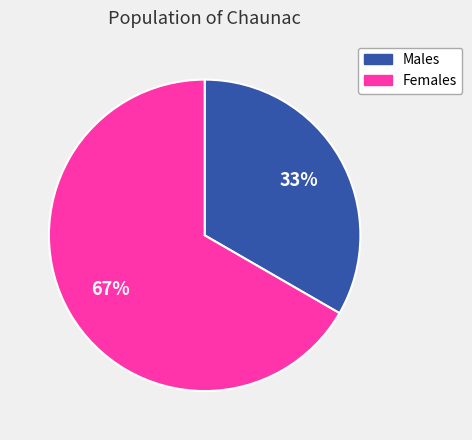

To the nearest percent, what is the average slice percentage?

50%